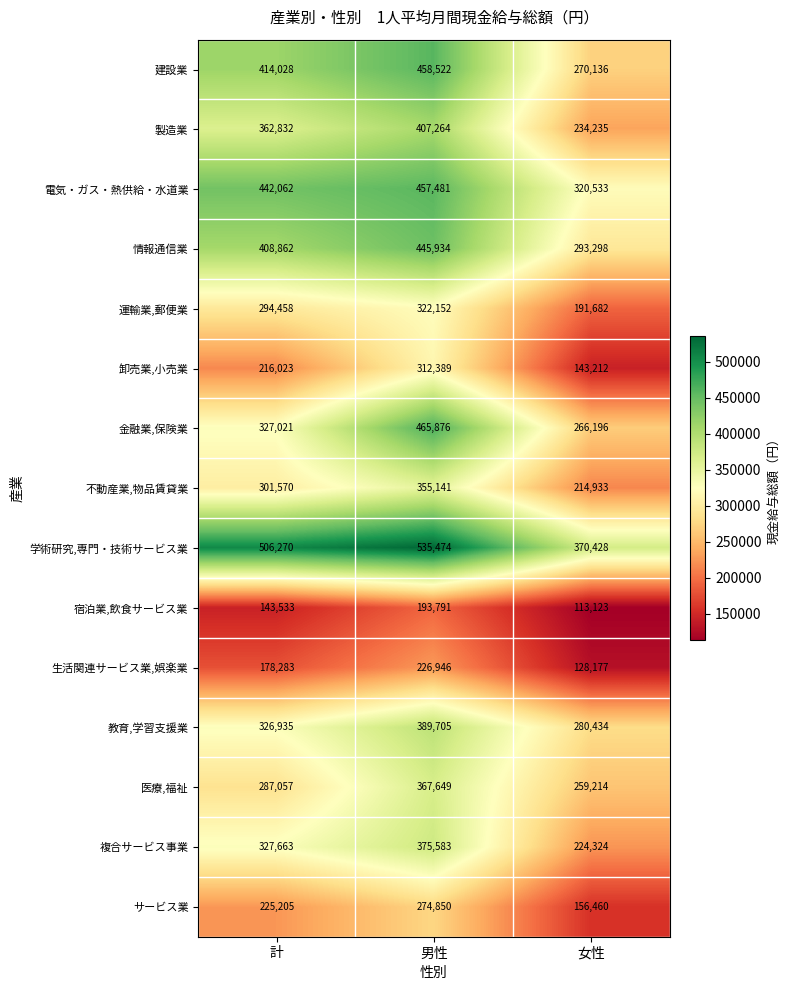

At how many categories does at least one series exceed 219984?

3